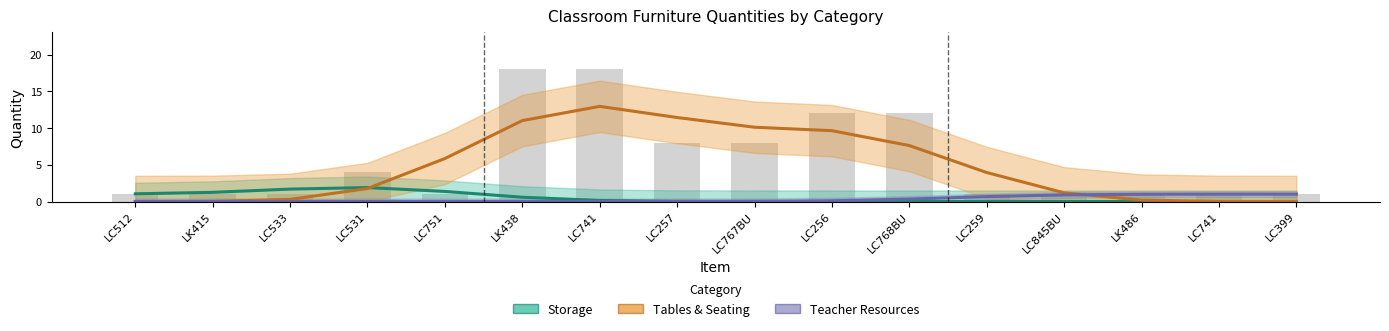

The value of Storage at LC767BU is 0.0. True or false?

False